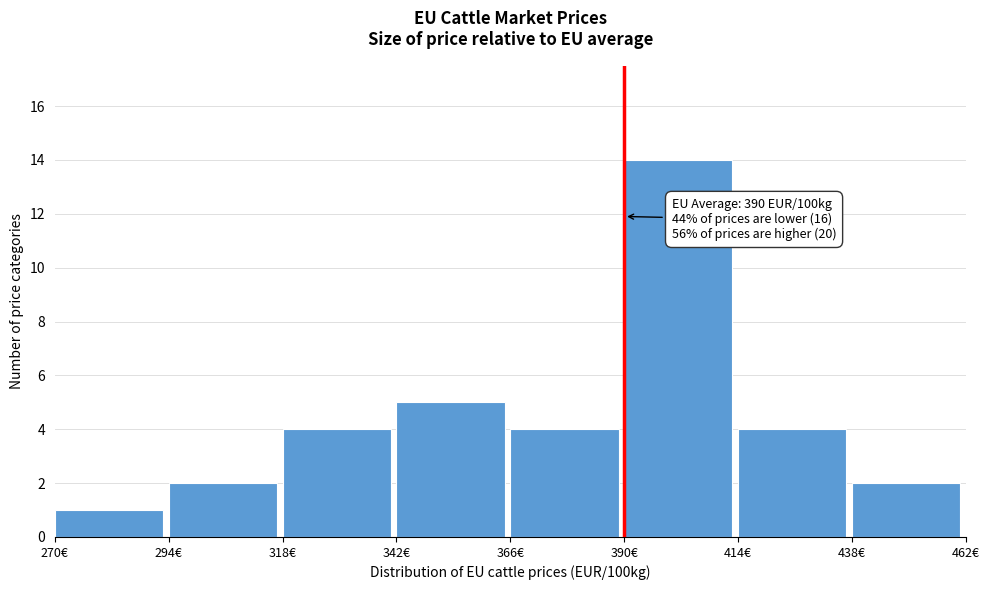

Over which range of the x-axis is the bar tallest?

390 to 414